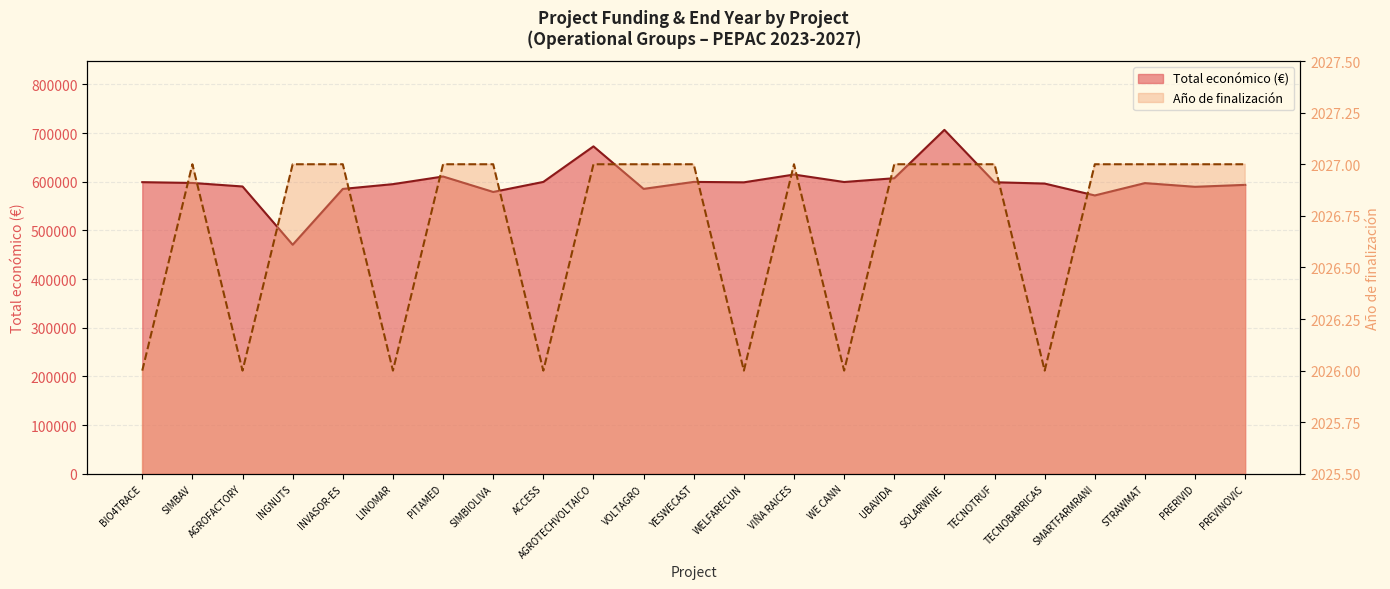

True or false: Total económico (M€) and Año de finalización intersect in this chart.

False